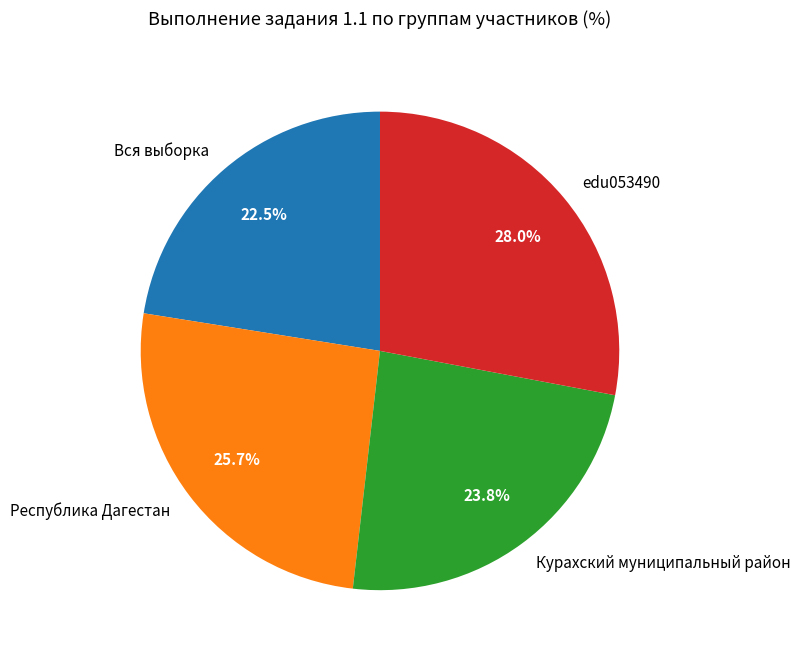

How many segments does this pie chart have?

4